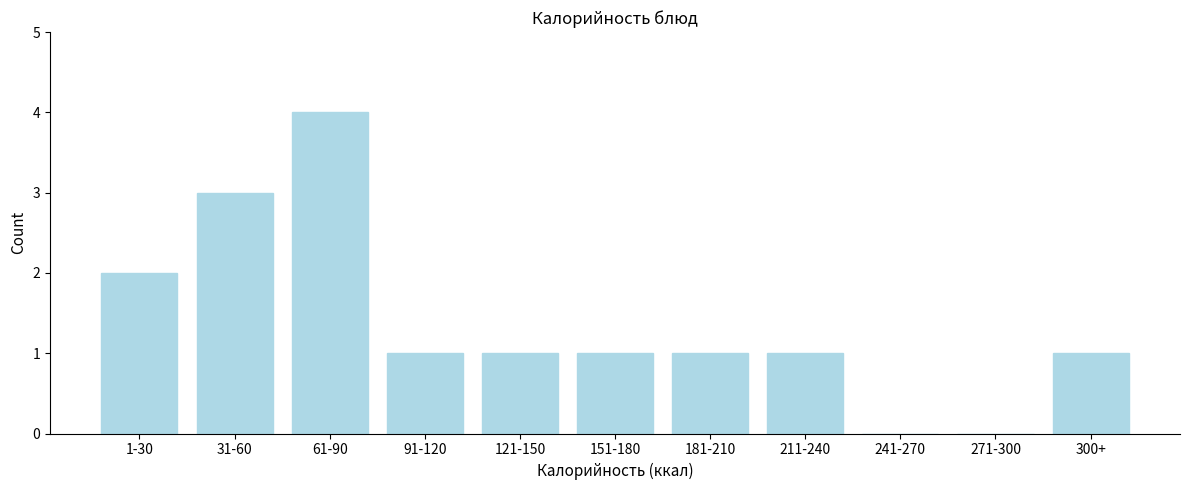

Reading left to right, list all the values displayed in this chart.

1-30=2	31-60=3	61-90=4	91-120=1	121-150=1	151-180=1	181-210=1	211-240=1	241-270=0	271-300=0	300+=1